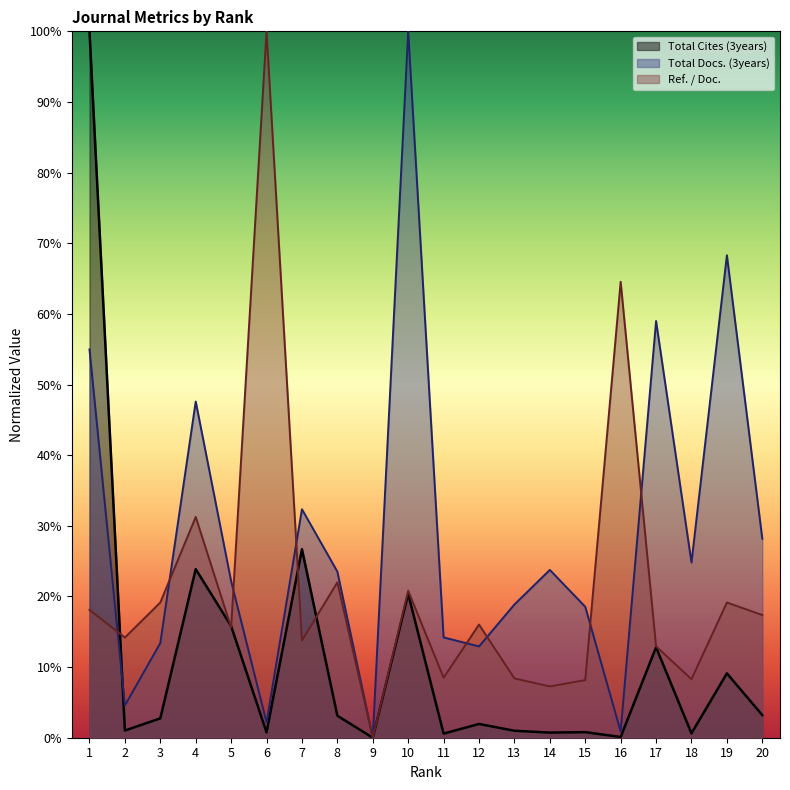

How many series are shown in this chart?

3